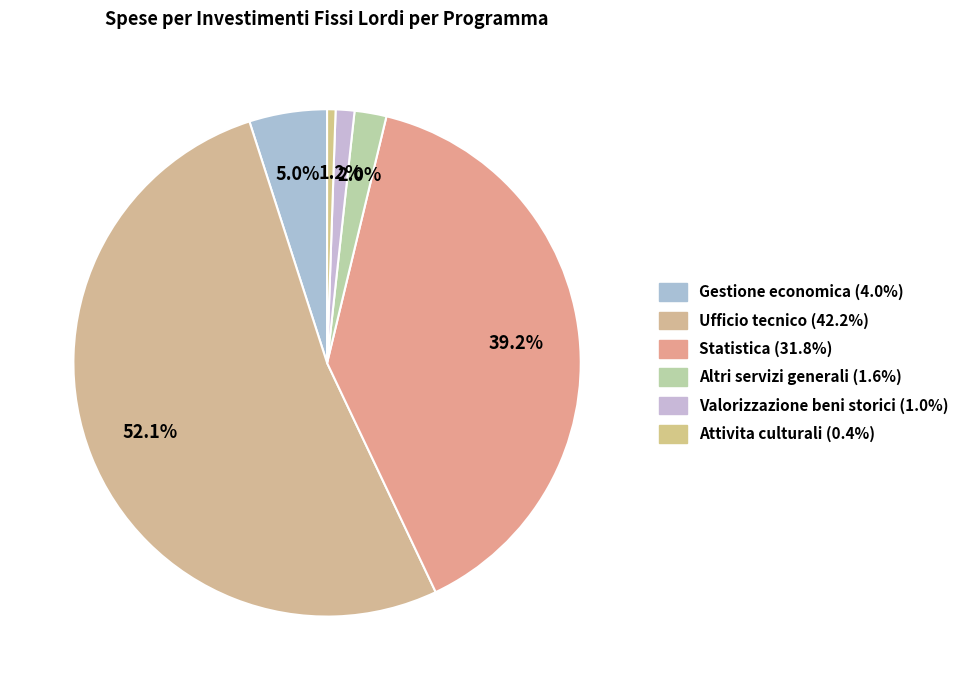

Count the number of slices in the pie.

6